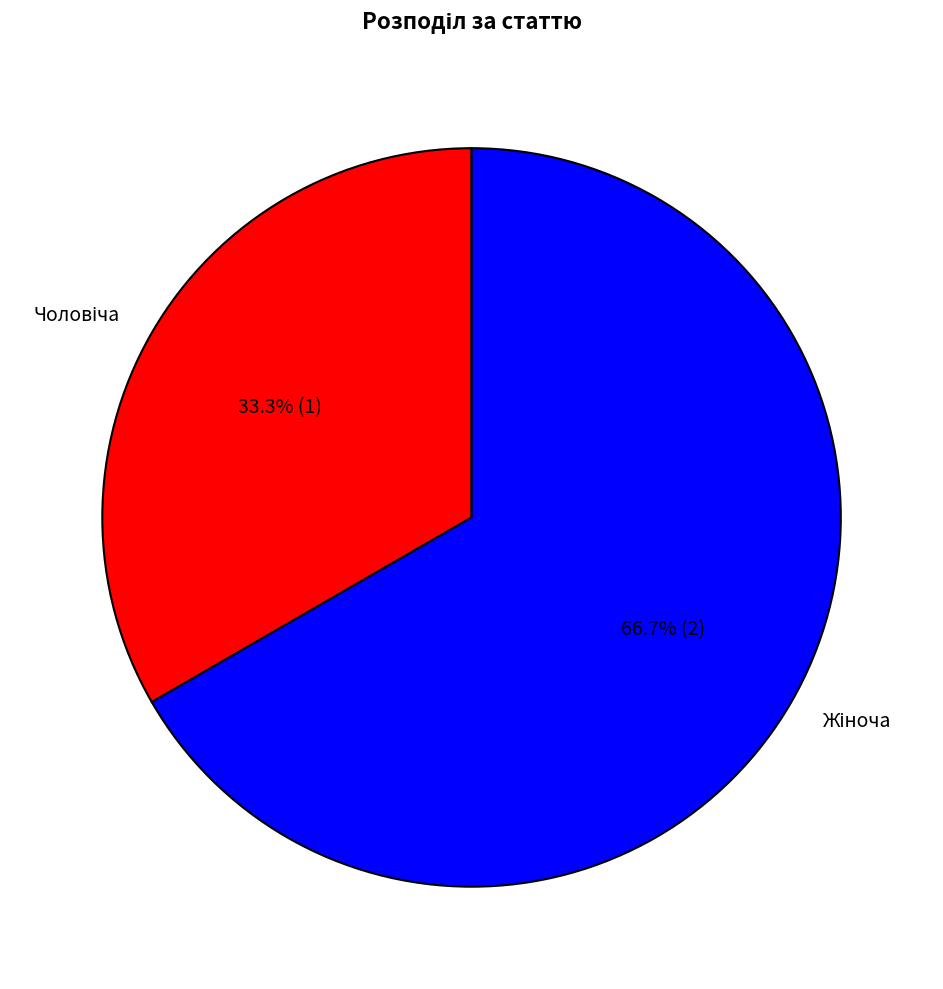

Is there any slice that represents more than half of the pie?

Yes